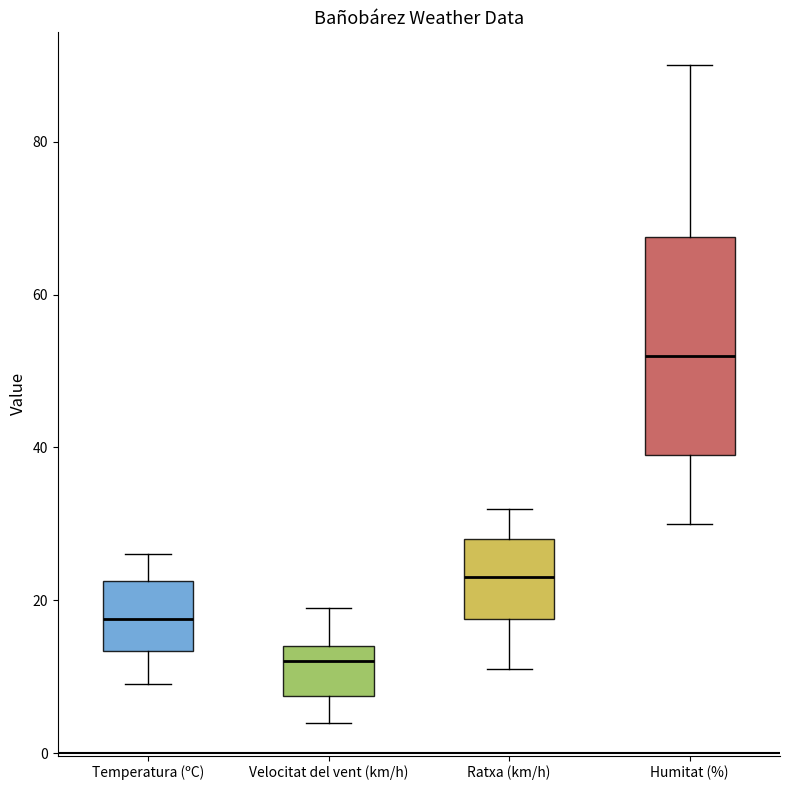

Reading left to right, read every box against the y-axis: the position of its median line, the range the box covers, and the ends of its whiskers. The values are not printed on the chart, so give them approximately, as read against the axis.

Temperatura (ºC): median 18, box 14 to 22, whiskers 10 to 26
Velocitat del vent (km/h): median 12, box 8 to 14, whiskers 4 to 20
Ratxa (km/h): median 24, box 18 to 28, whiskers 12 to 32
Humitat (%): median 52, box 40 to 68, whiskers 30 to 90